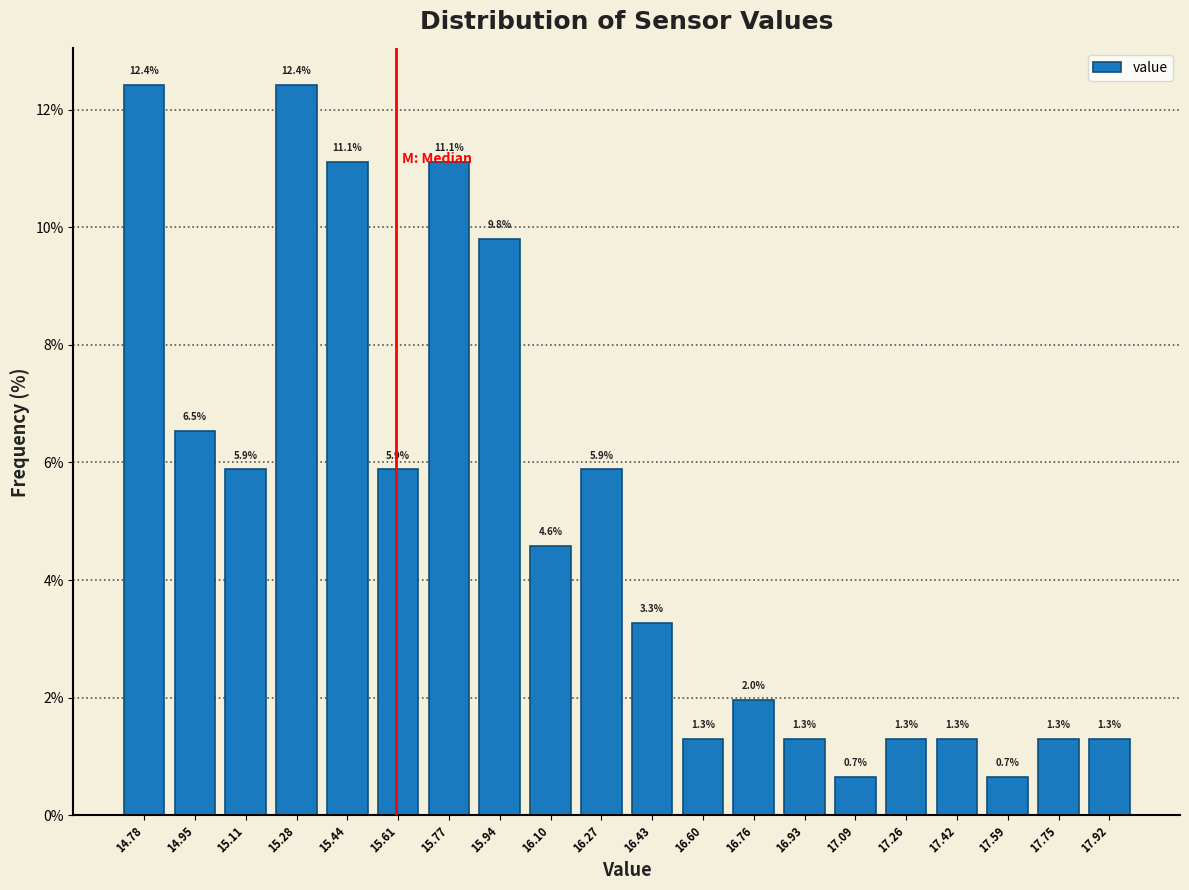

Reading left to right, list every bar in this chart as the range it spans on the x-axis followed by its height. The bar edges are not printed on the chart, so give them approximately, as read against the axis.

14.700 to 14.865: 12.4
14.865 to 15.030: 6.5
15.030 to 15.195: 5.9
15.195 to 15.360: 12.4
15.360 to 15.525: 11.1
15.525 to 15.690: 5.9
15.690 to 15.855: 11.1
15.855 to 16.020: 9.8
16.020 to 16.185: 4.6
16.185 to 16.350: 5.9
16.350 to 16.515: 3.3
16.515 to 16.680: 1.3
16.680 to 16.845: 2.0
16.845 to 17.010: 1.3
17.010 to 17.175: 0.7
17.175 to 17.340: 1.3
17.340 to 17.505: 1.3
17.505 to 17.670: 0.7
17.670 to 17.835: 1.3
17.835 to 18.000: 1.3